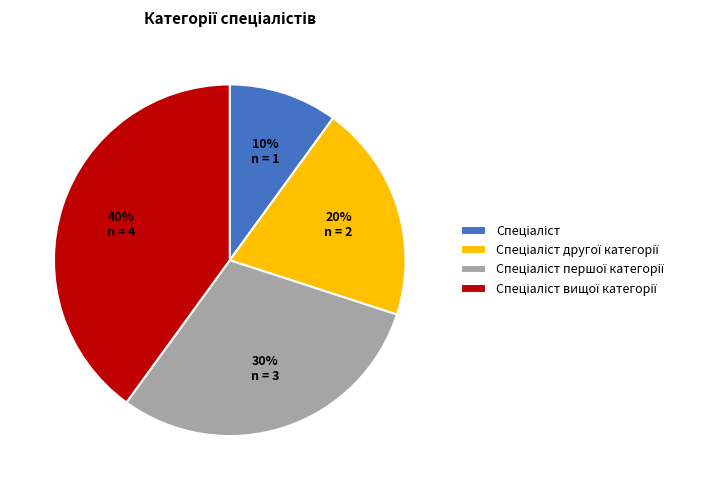

Is there any slice that represents more than half of the pie?

No